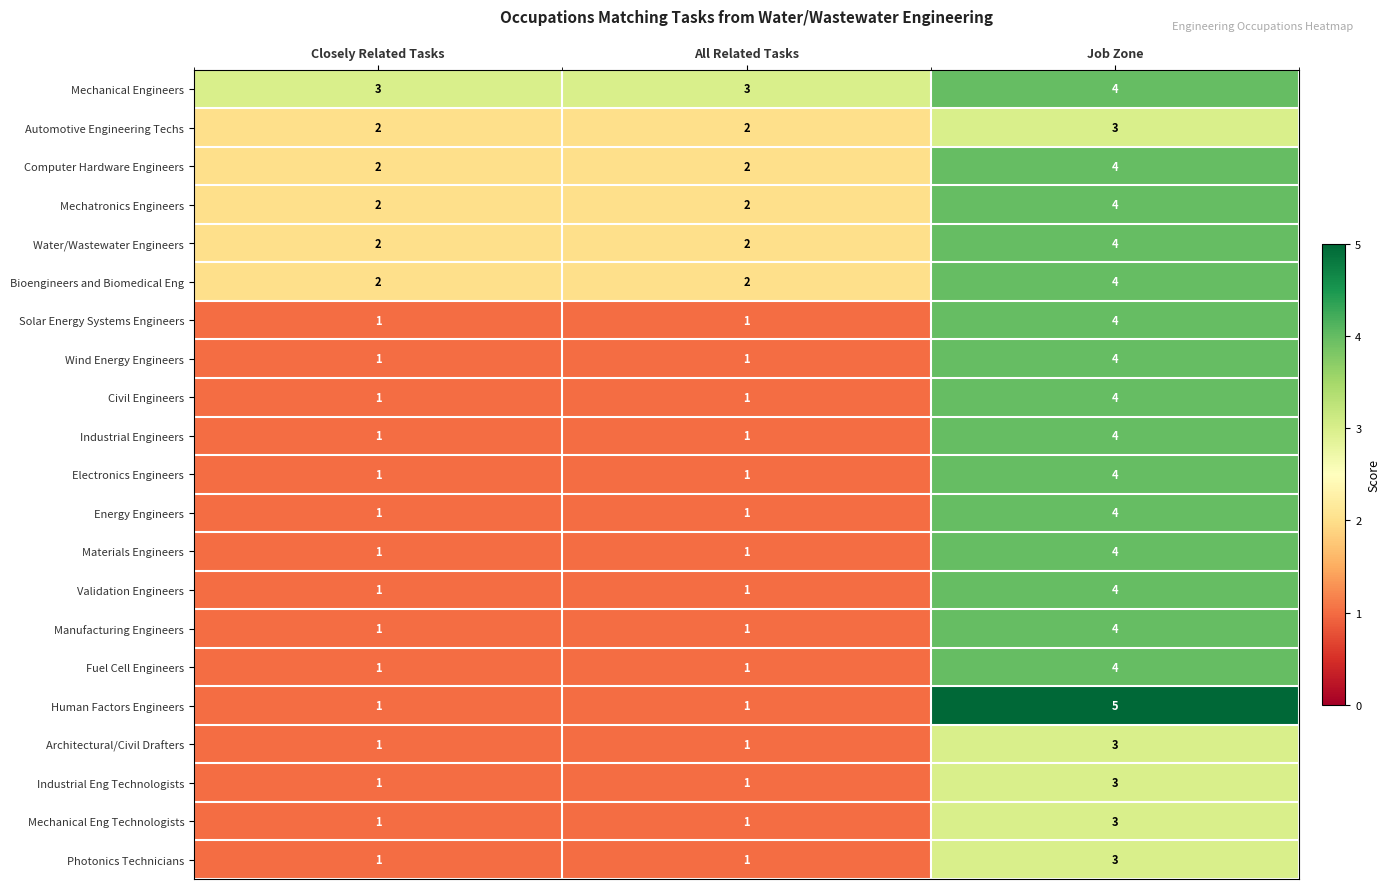

Which category has the highest value in the Civil Engineers series?

Job Zone